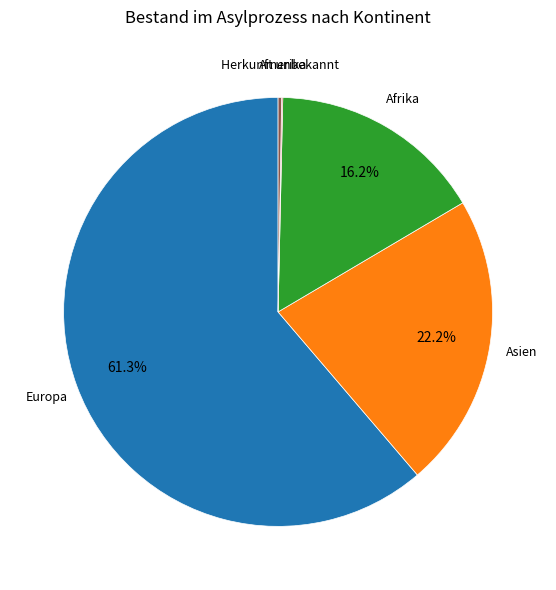

Is there any slice that represents more than half of the pie?

Yes